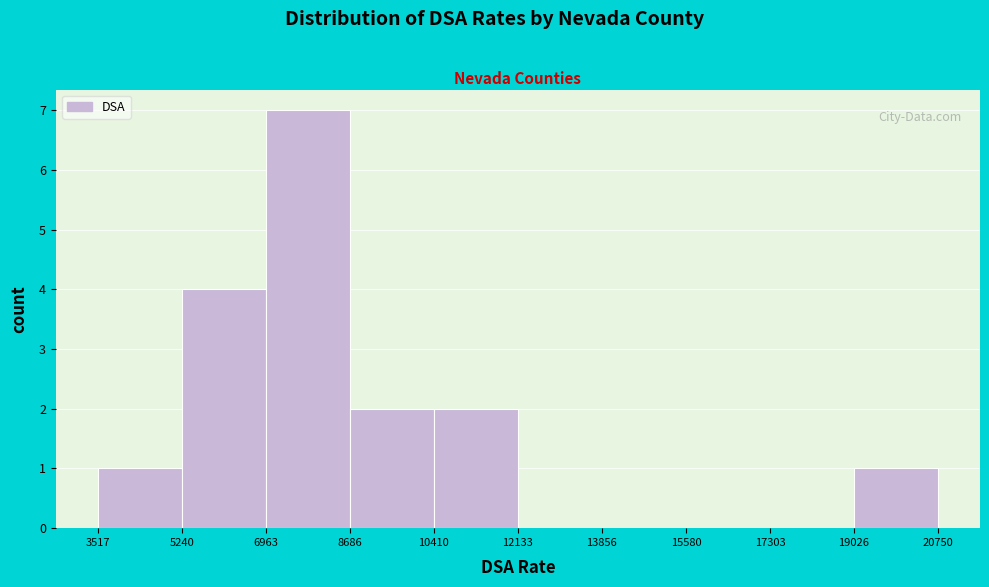

How tall is the bar that spans 10410 to 12133 on the x-axis? The values are not printed on the chart, so give them approximately, as read against the axis.

2